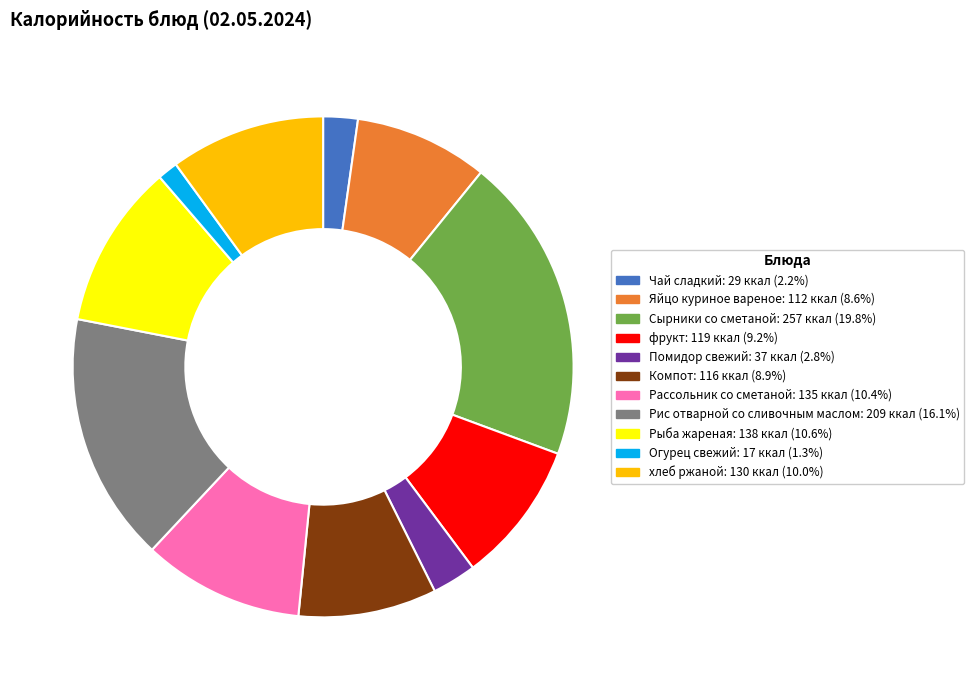

Combined, do Рис отварной со сливочным маслом and Рассольник со сметаной account for over 50%?

No